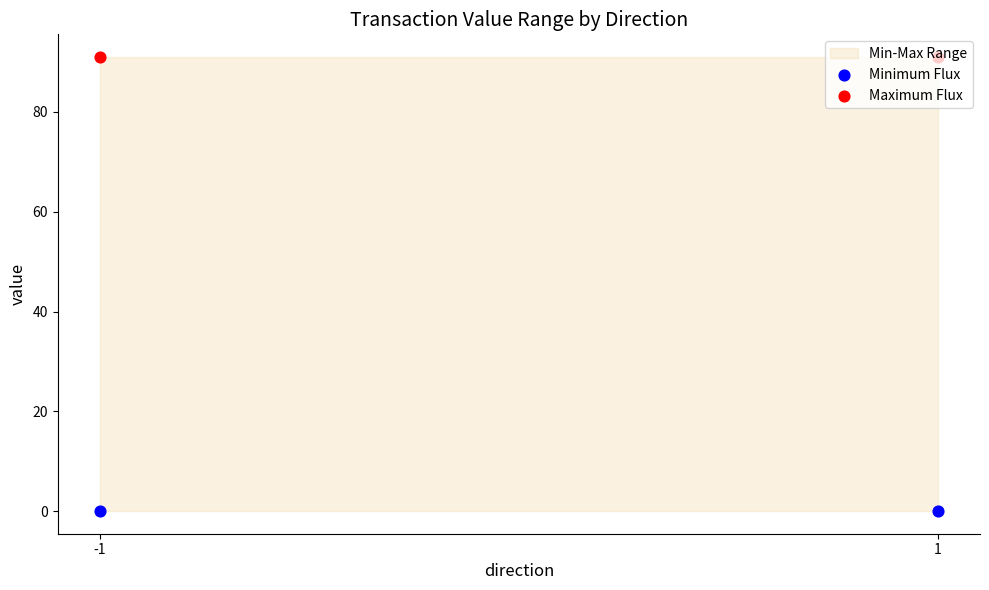

At which category is the sum across all series the highest?

-1